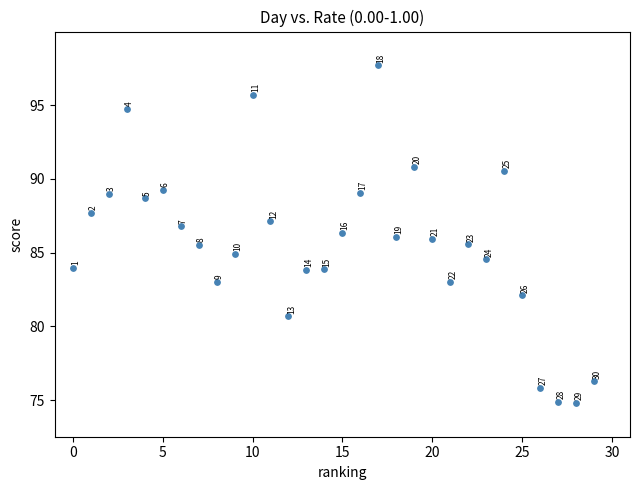

What Y value in the scatter plot is closest to 86?

86.0